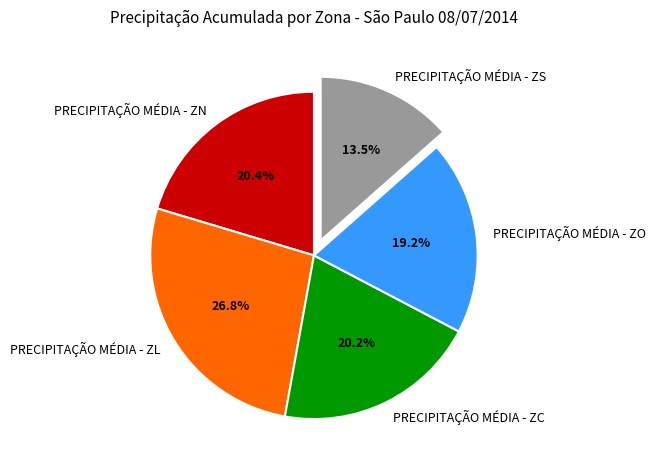

Is it true that PRECIPITAÇÃO MÉDIA - ZS is 1% of the pie?

False